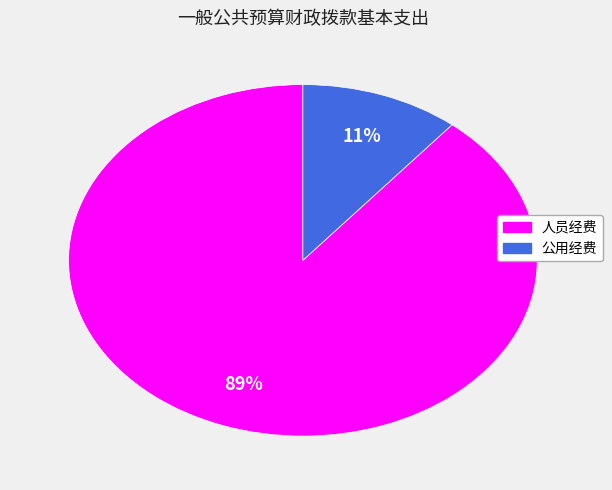

To the nearest percent, what portion does 人员经费 represent?

89%